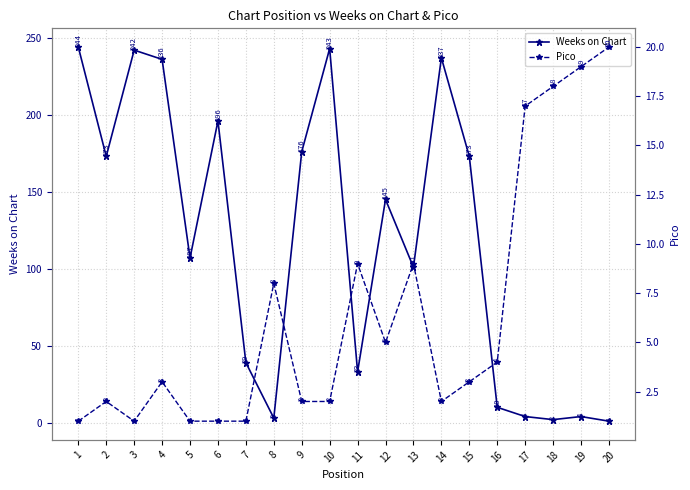

Is the value of Pico at 19 greater than the value of Weeks on Chart at 5?

No